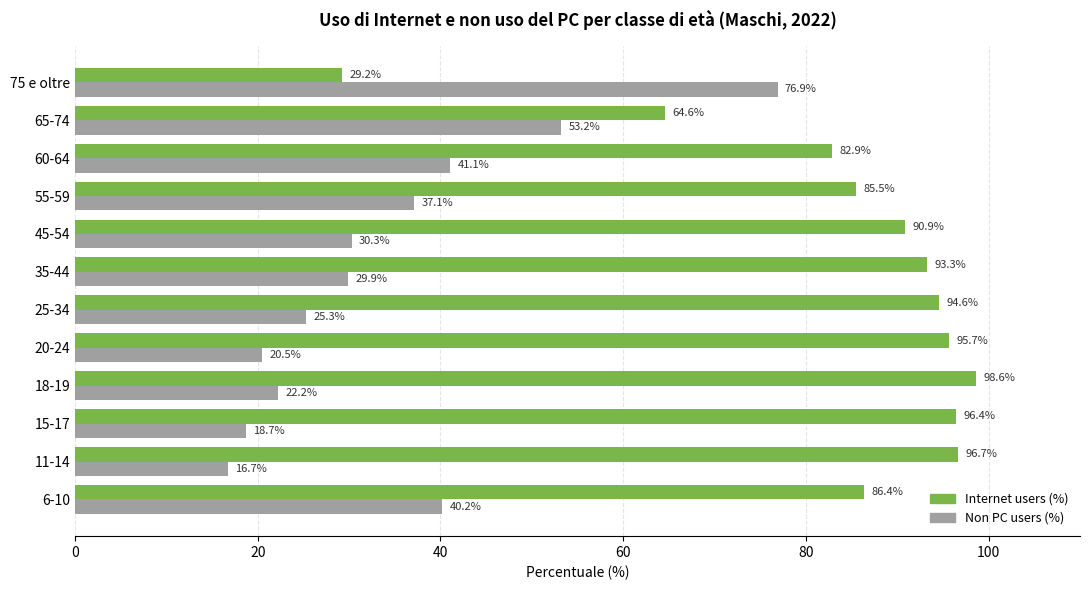

What are all the series names shown in the legend?

Internet users (%), Non PC users (%)